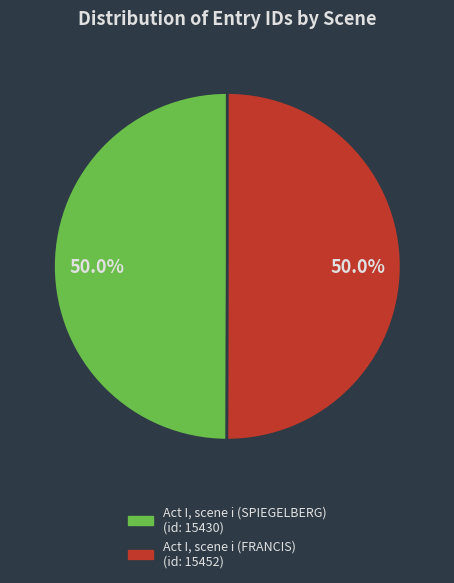

What is the ratio of the value at Act I, scene i (SPIEGELBERG) to the value at Act I, scene i (FRANCIS)?

1.0